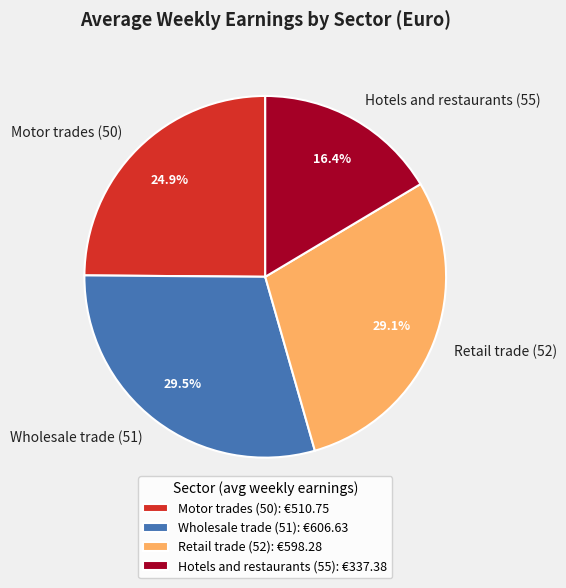

Is there a majority slice in this chart?

No